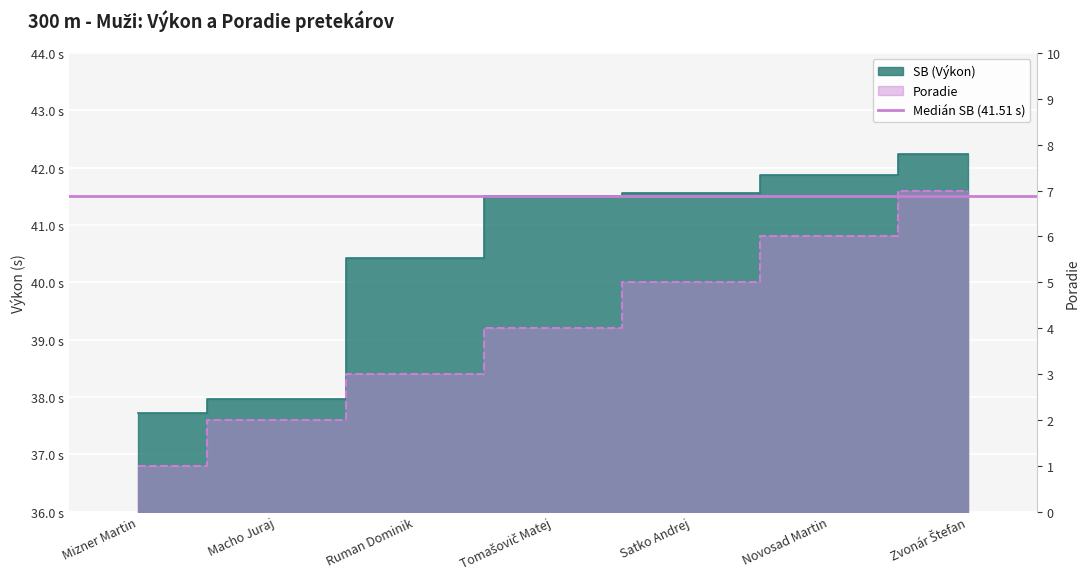

Does the chart display data point markers on the line(s)?

No